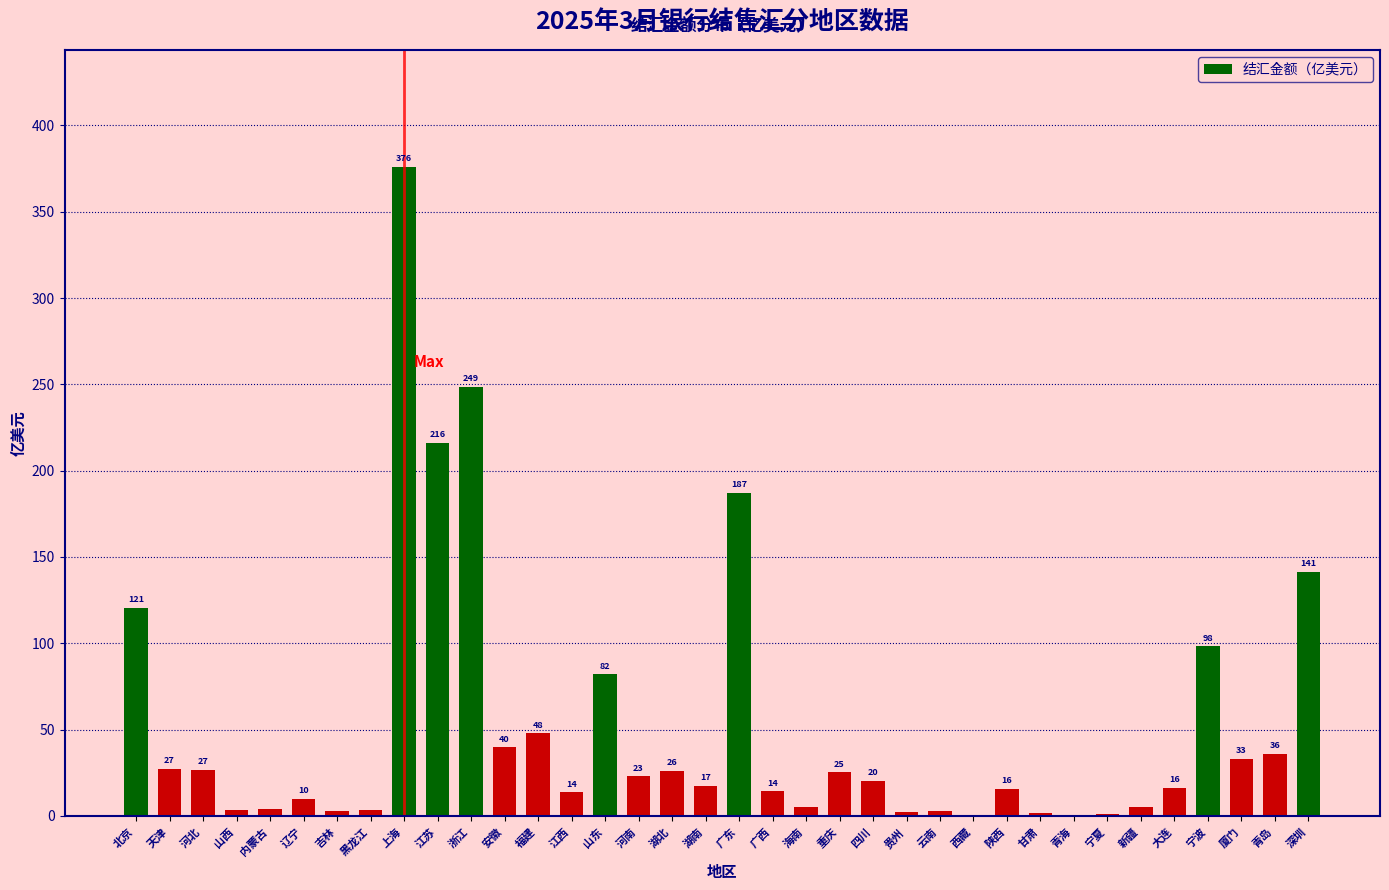

Approximately how many times larger is the value at 海南 compared to 辽宁?

0.5